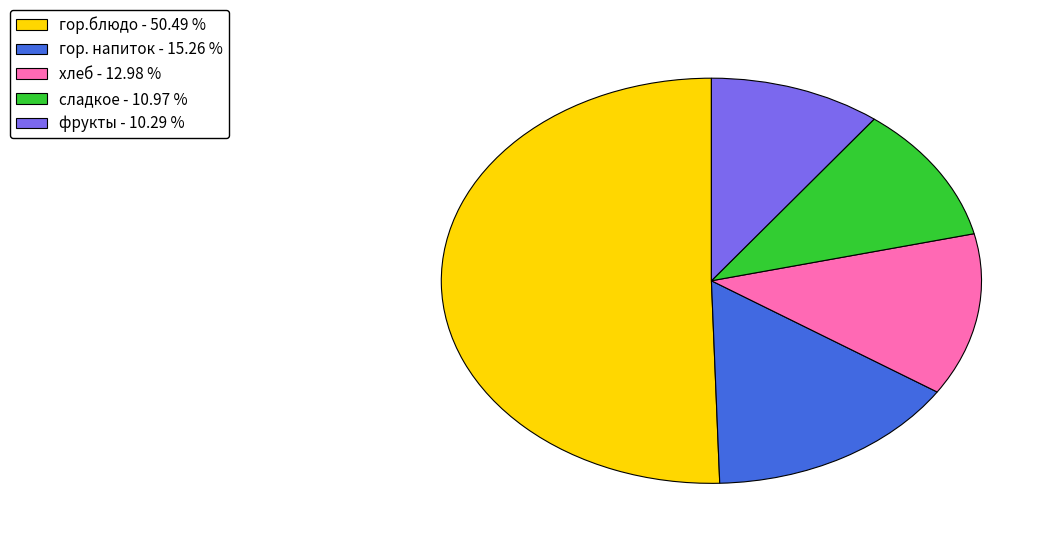

Is the sum of сладкое and хлеб greater than half?

No